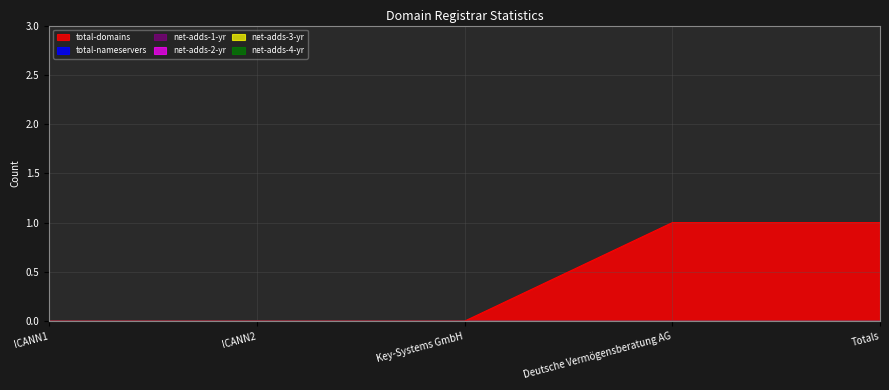

Count the number of categories in the chart.

5